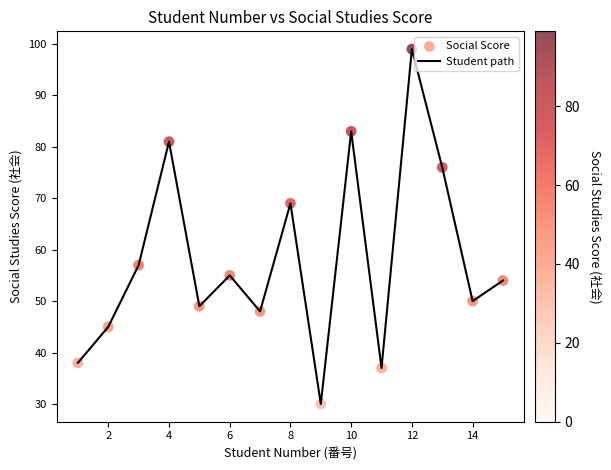

What is the minimum value shown in the chart?

30